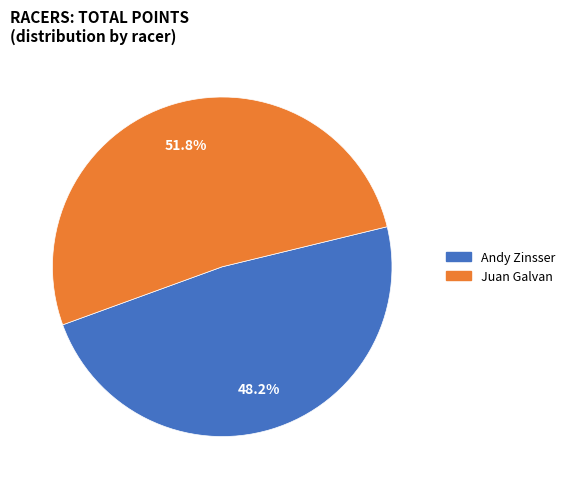

How many segments does this pie chart have?

2